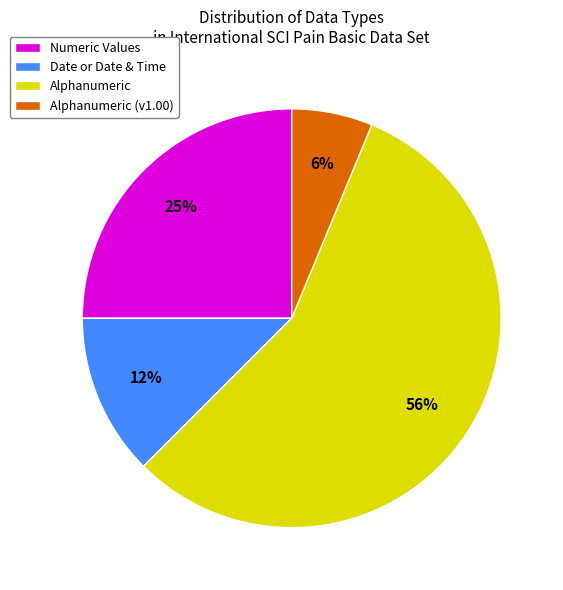

Approximately how many times larger is the value at Numeric Values compared to Alphanumeric?

0.4